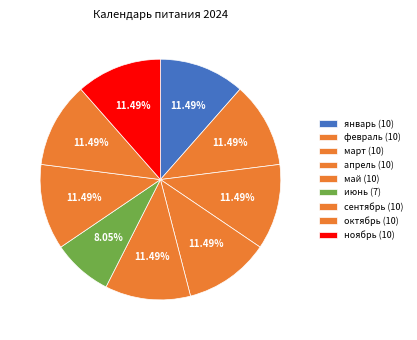

Is there a majority slice in this chart?

No